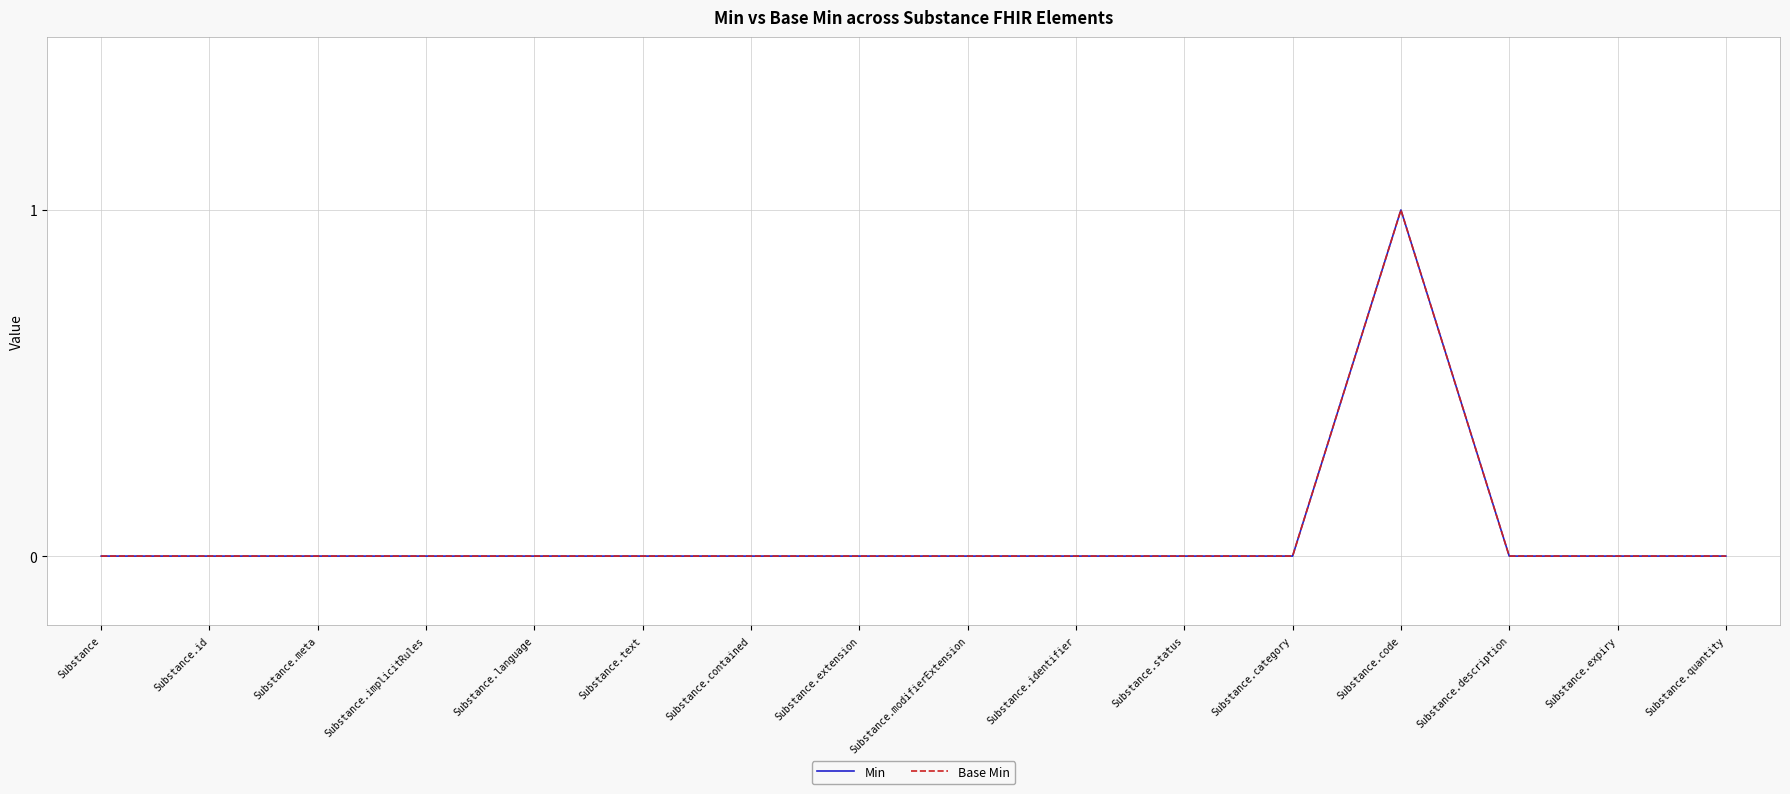

Reading left to right, what are all the values shown in this chart?

Min: 0	0	0	0	0	0	0	0	0	0	0	0	1	0	0	0
Base Min: 0	0	0	0	0	0	0	0	0	0	0	0	1	0	0	0